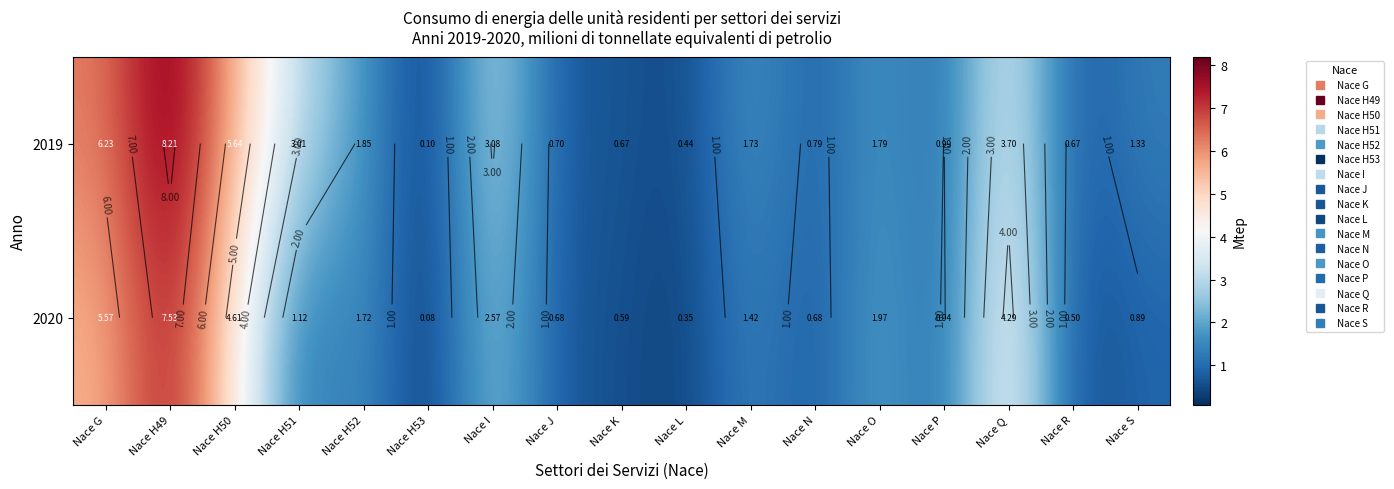

What is the sum of the 2020 values at Nace S and Nace K?

1.5